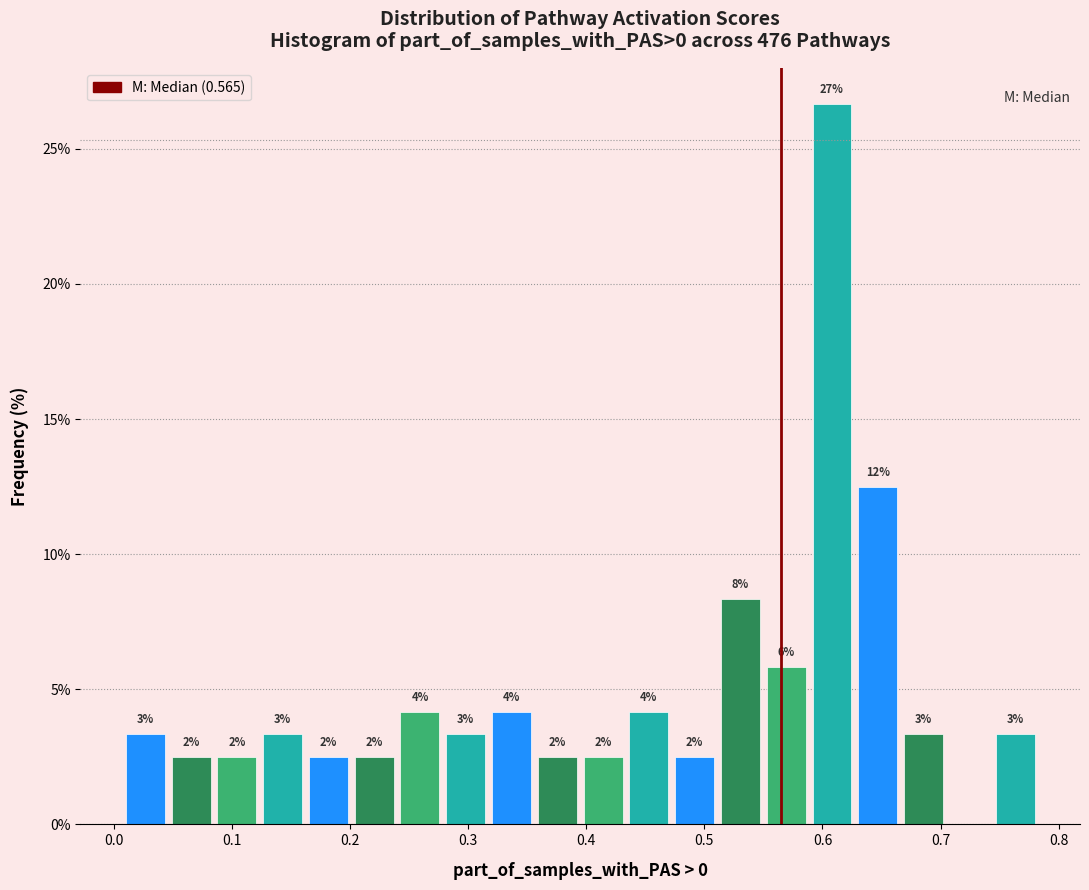

Around what value on the x-axis is the tallest bar? Give the approximate position of its centre, as read against the axis.

0.61